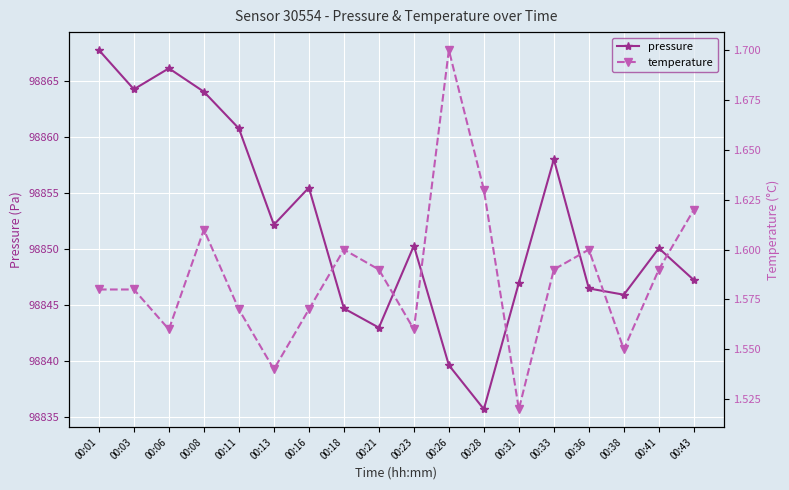

Where is the first local minimum for pressure?

00:03